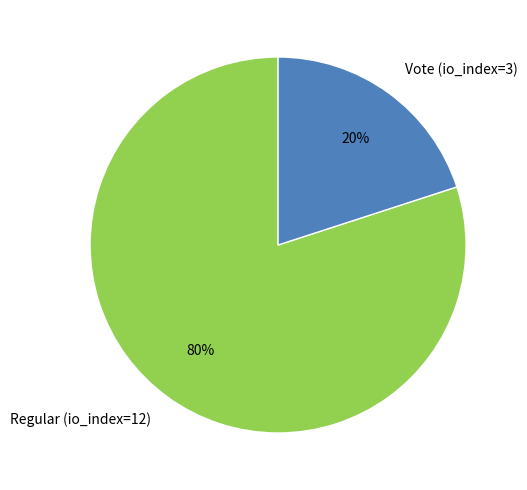

Combined, do Regular (io_index=12) and Vote (io_index=3) account for over 50%?

Yes